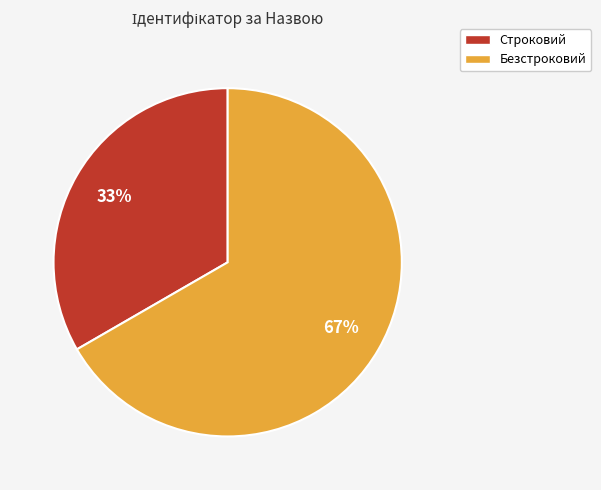

Approximately how many times larger is the value at Строковий compared to Безстроковий?

0.5